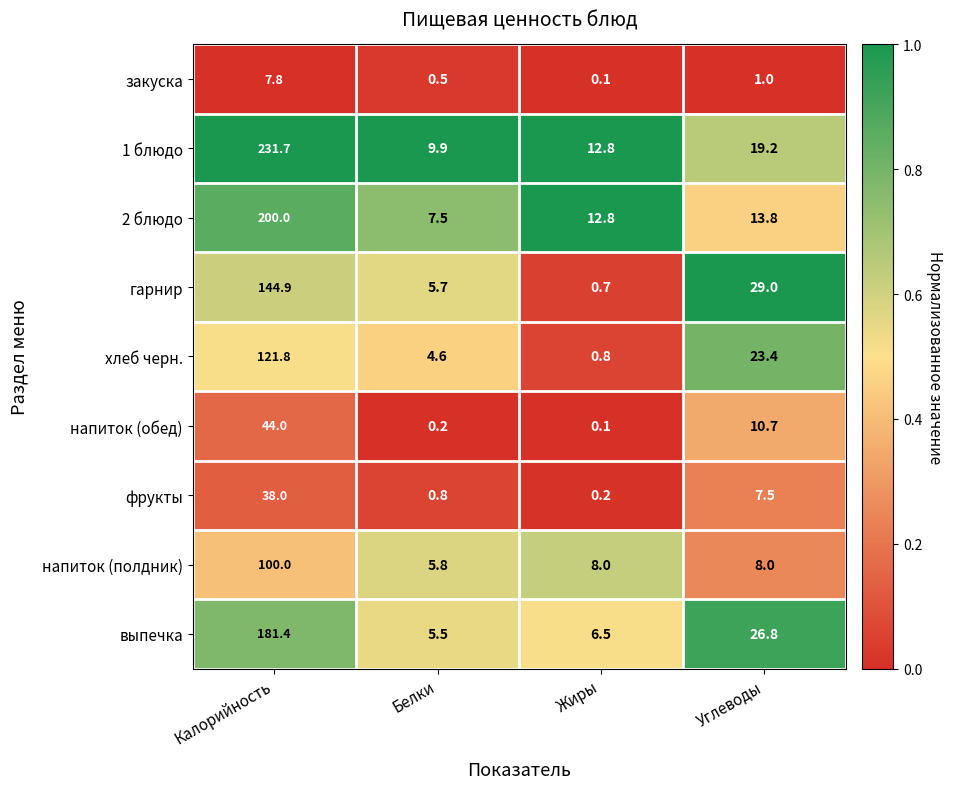

The value of хлеб черн. at Белки is 4.6. True or false?

True